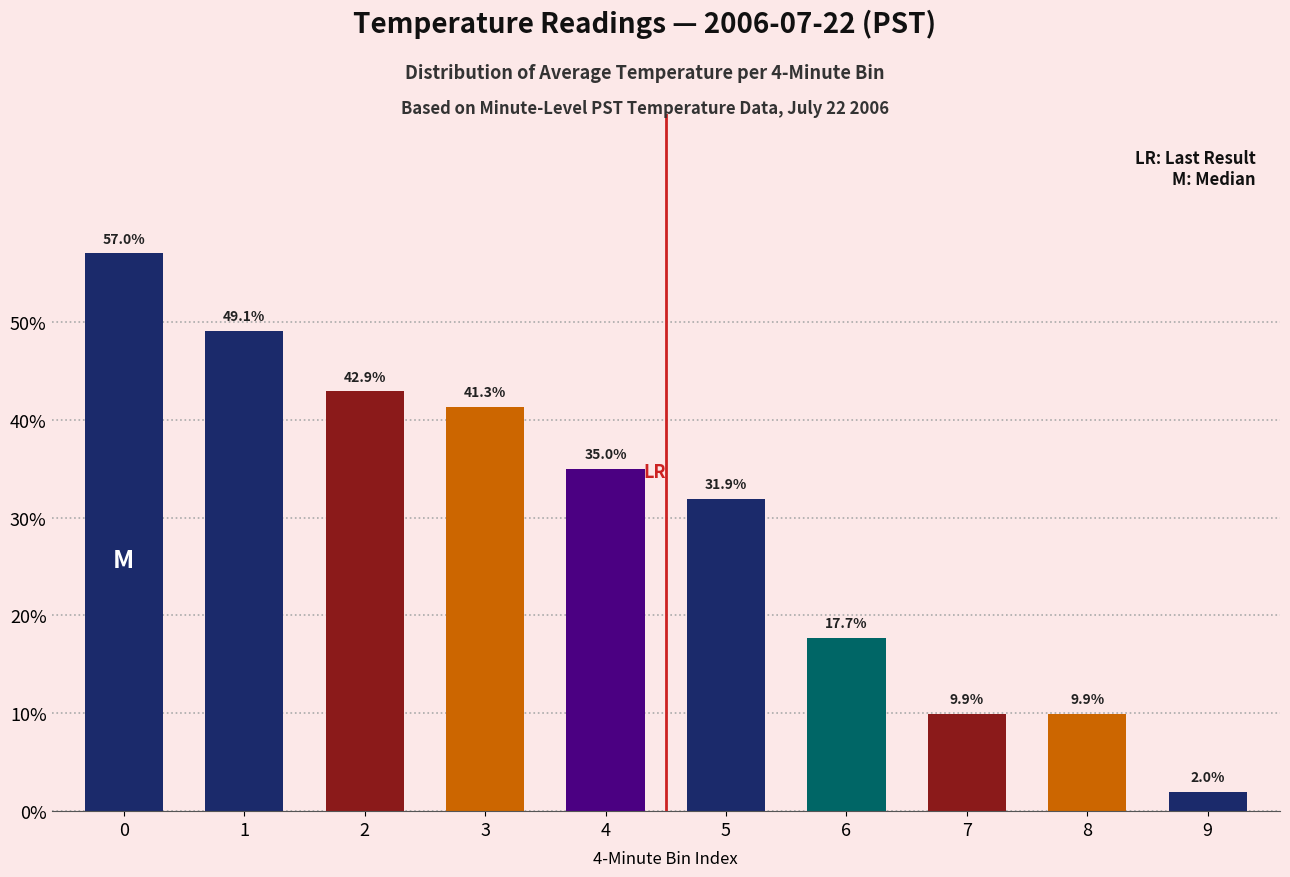

What is the maximum value shown in the chart?

57.0